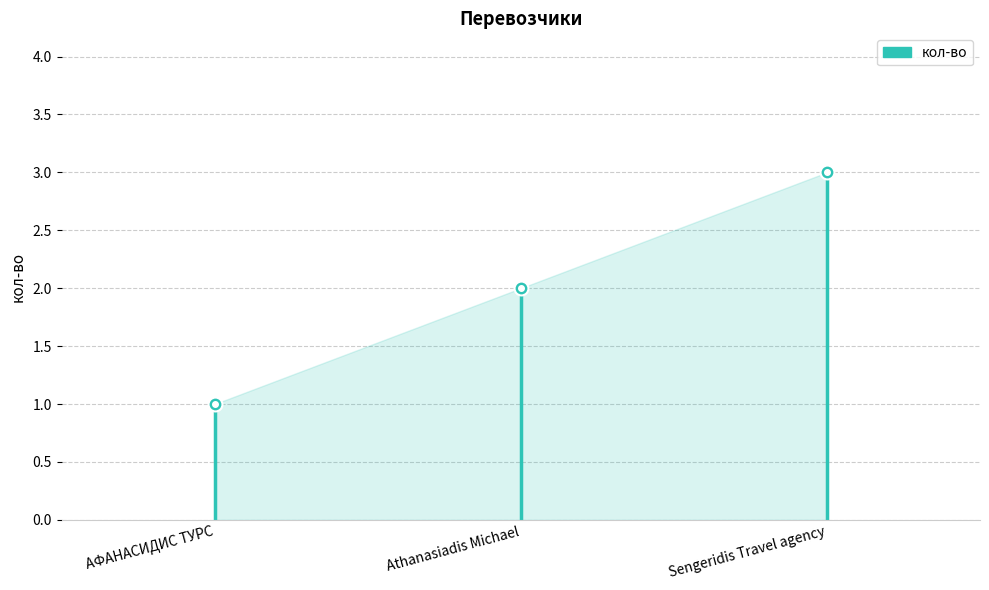

True or false: the data shows 1 at АФАНАСИДИС ТУРС.

True